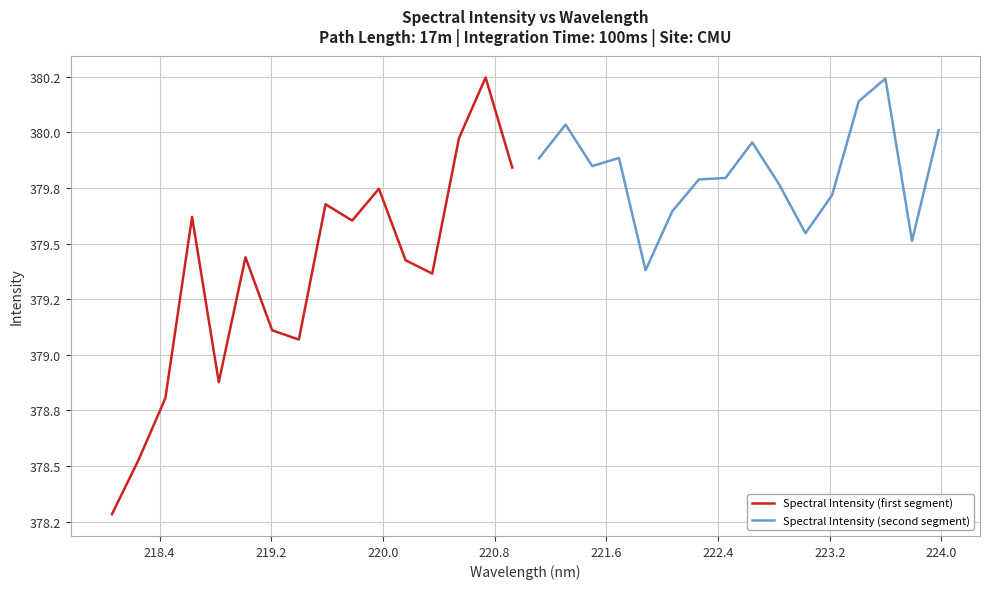

Count the number of data series in this chart.

2